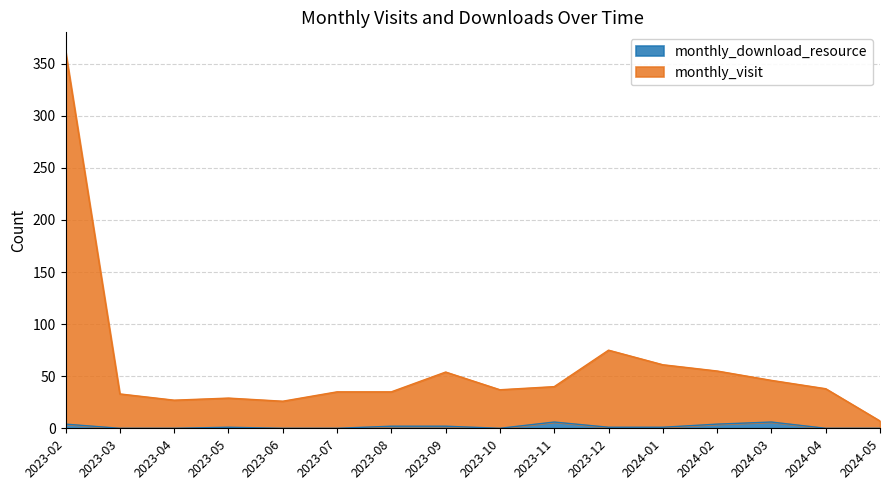

Rank the series by their average value, from highest to lowest.

monthly_visit, monthly_download_resource